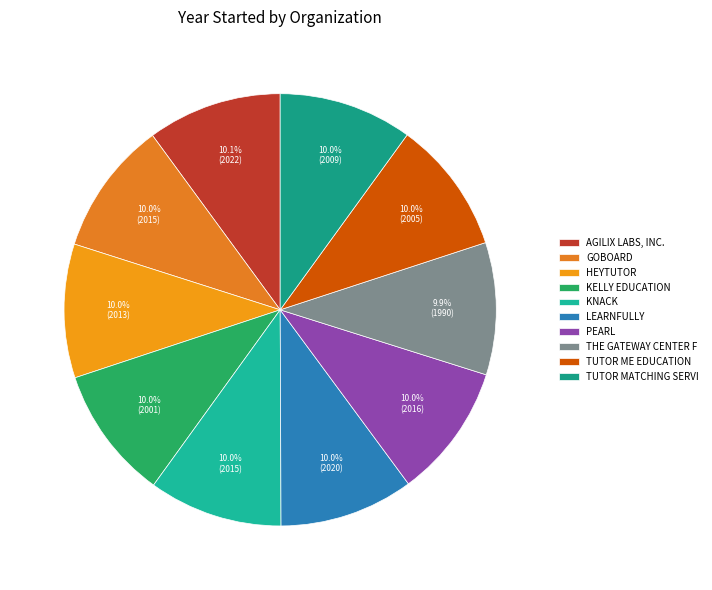

How many slices are in this pie chart?

10